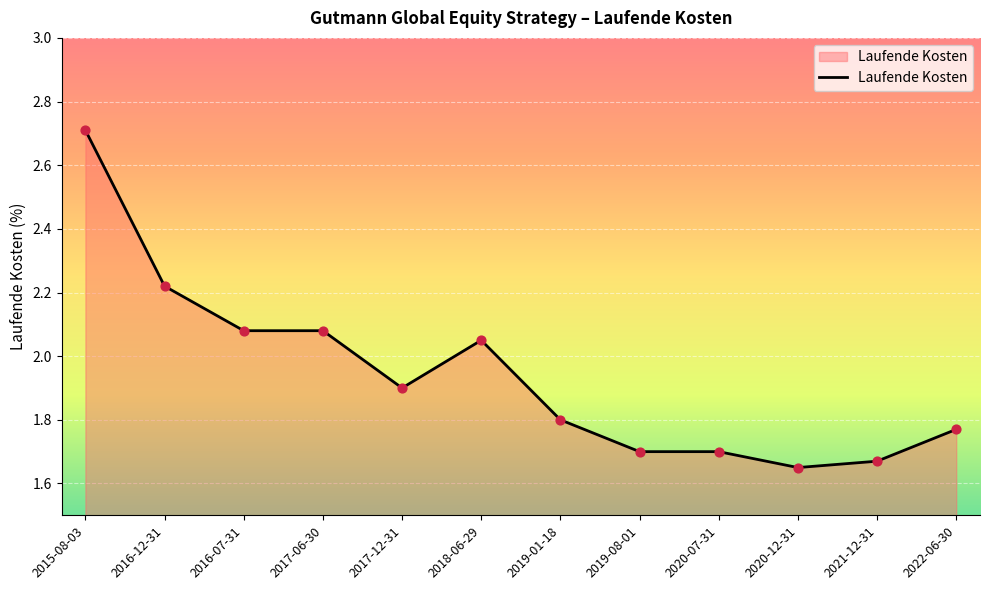

What is the change in value from 2016-12-31 to 2019-01-18?

-0.4